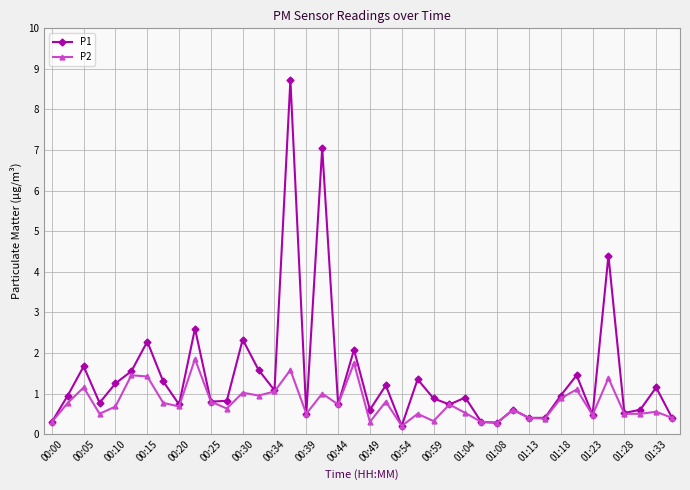

What is the difference between the second highest and second lowest values in the P2 series?

1.5